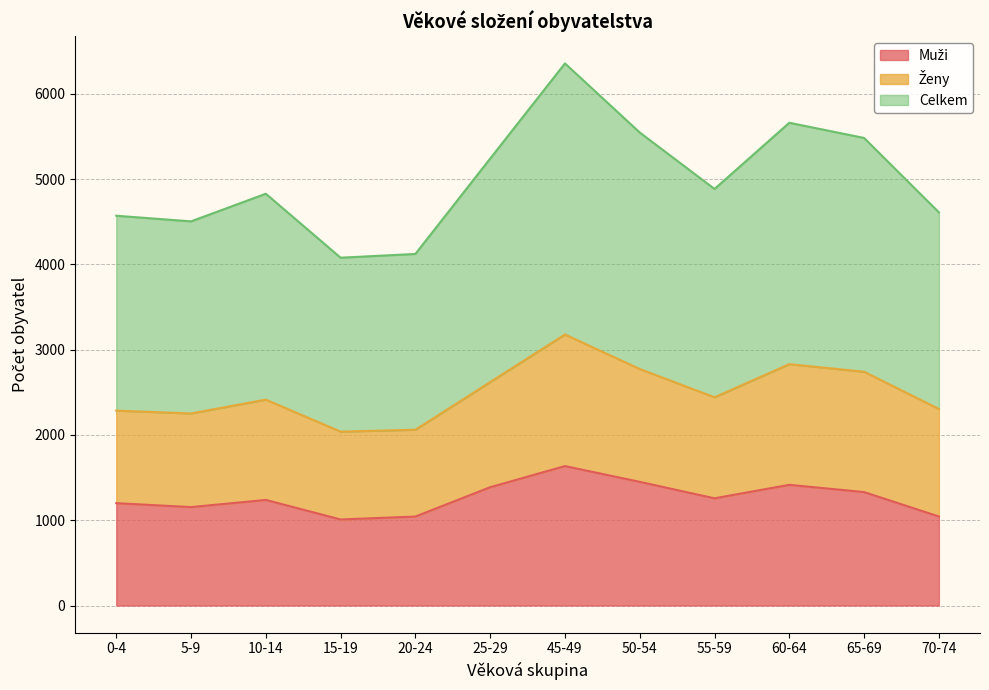

At which category is the sum across all series the highest?

45-49